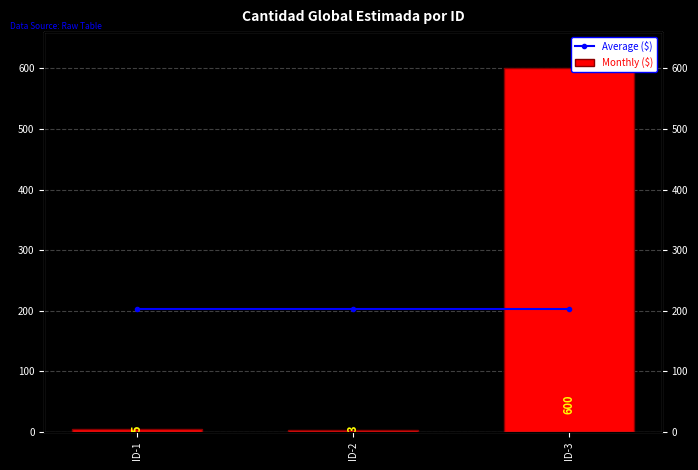

Which series has the widest spread of values?

Monthly ($)